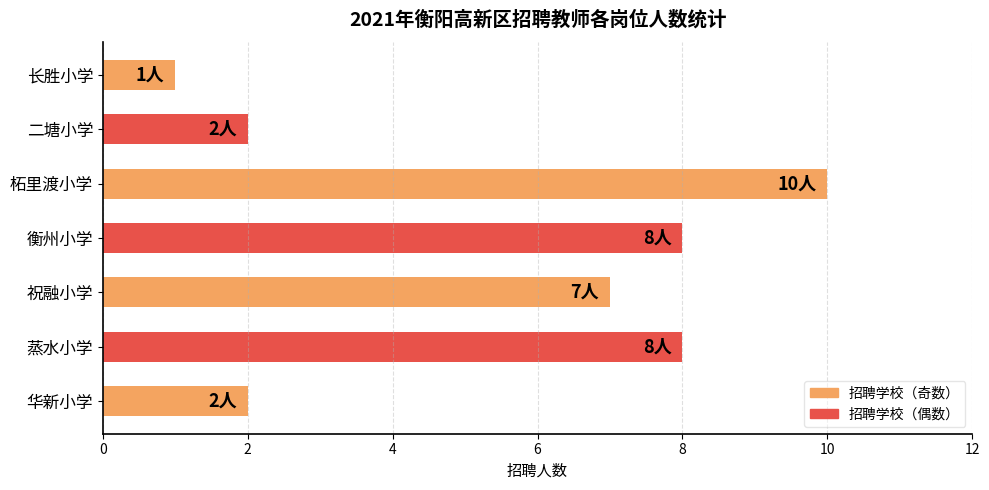

What is the maximum value shown in the chart?

10